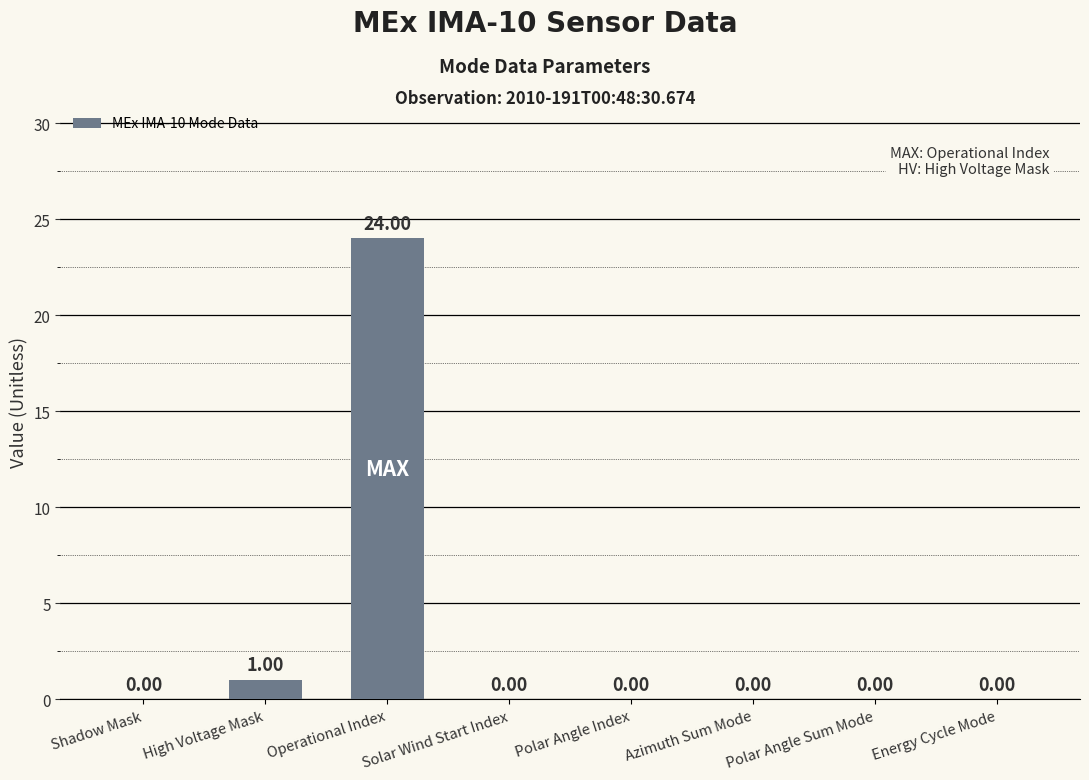

What is the sum of all values?

25